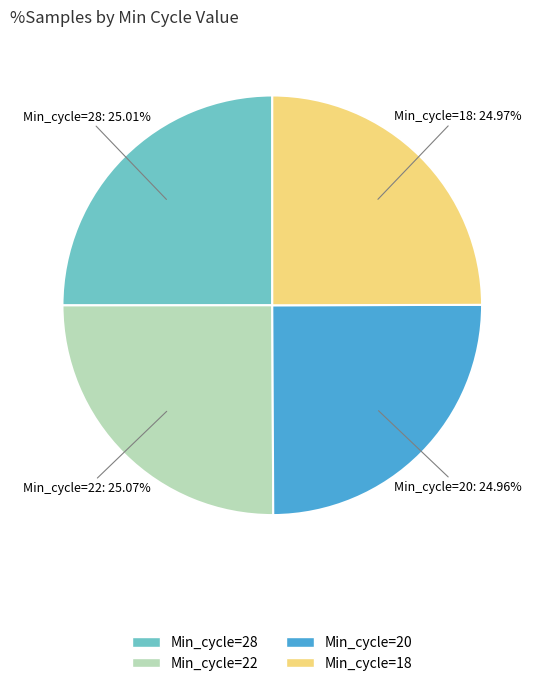

Count the number of slices in the pie.

4